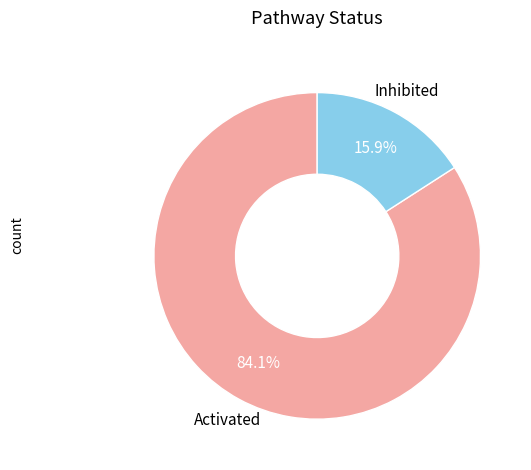

What is the smallest slice in the pie chart?

Inhibited